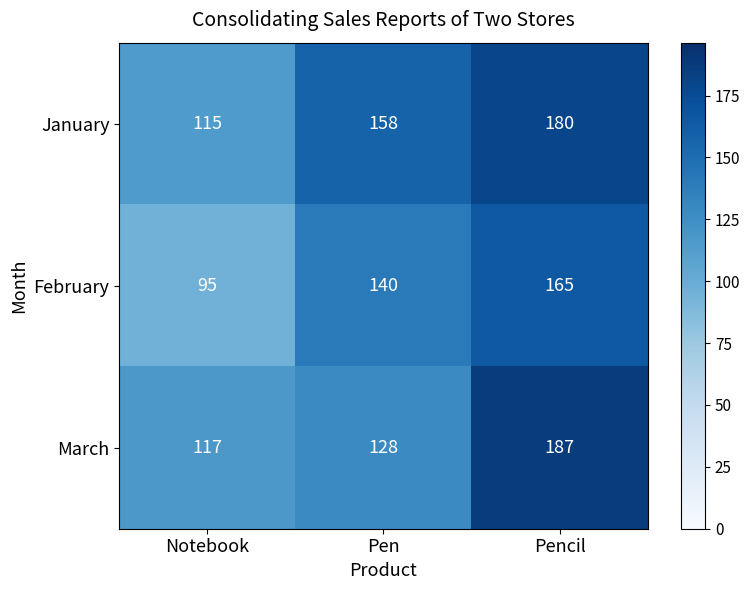

Is it true that January equals 115 at Notebook?

True